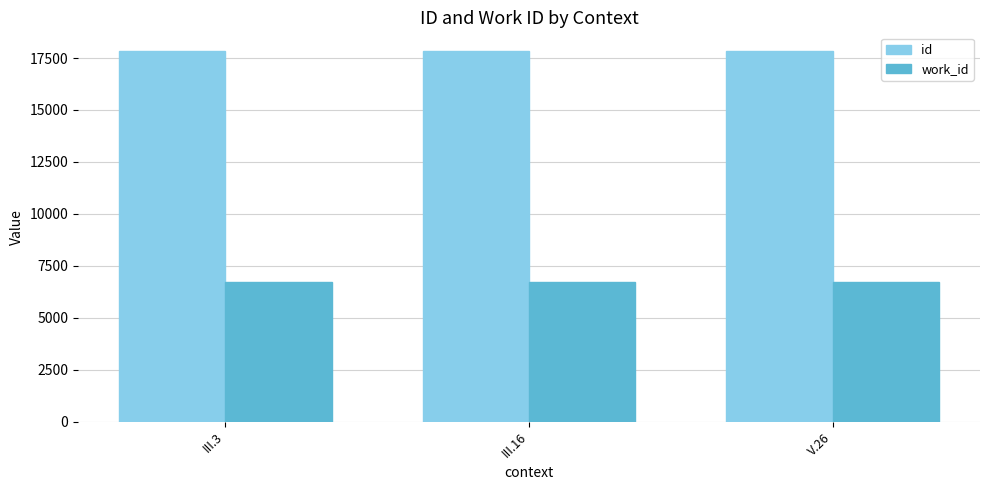

How many series are shown in this chart?

2